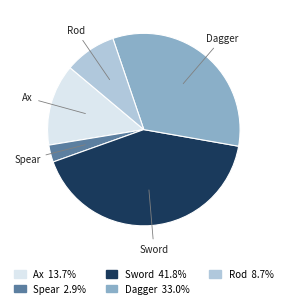

Is there any slice that represents more than half of the pie?

No